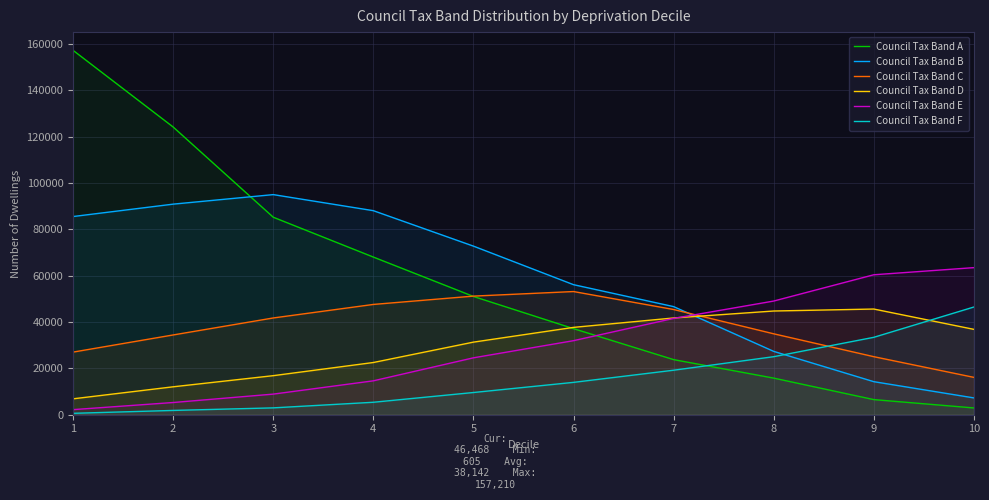

Where do Council Tax Band F and Council Tax Band C first cross each other?

8 and 9